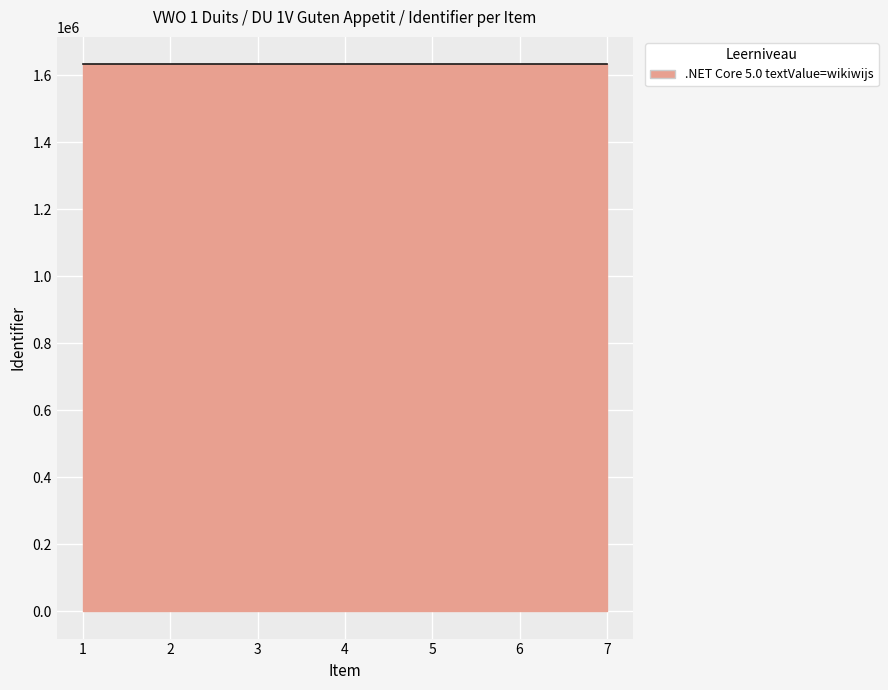

What is the smallest value displayed?

1633577.0